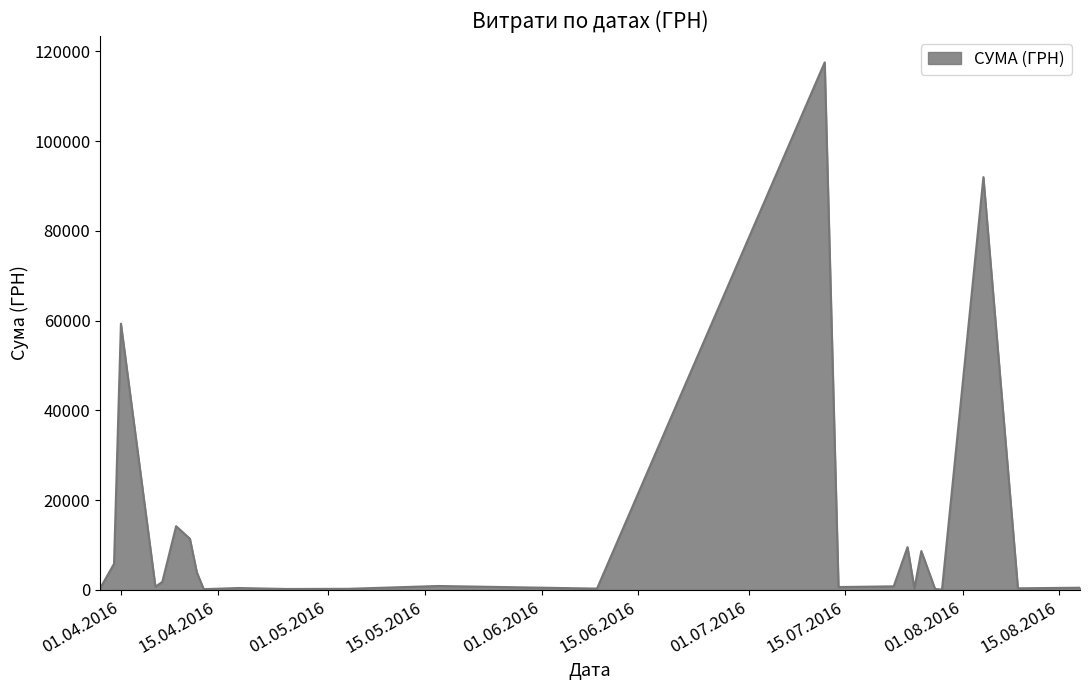

What is the difference between the maximum and minimum values?

117471.0